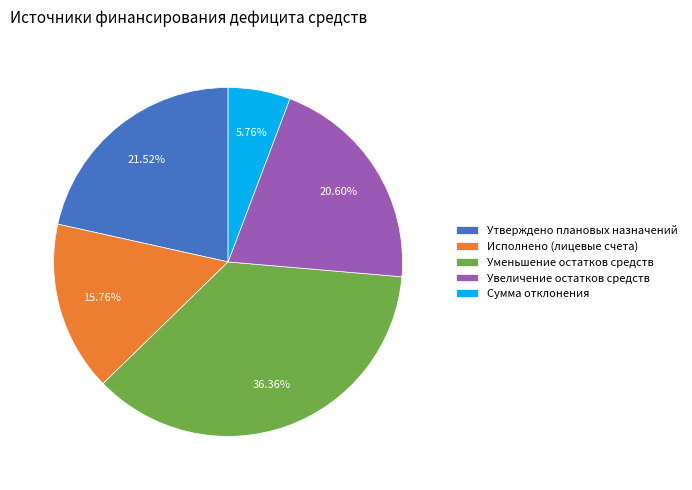

Rank the categories by value from highest to lowest.

Уменьшение остатков средств, Утверждено плановых назначений, Увеличение остатков средств, Исполнено (лицевые счета), Сумма отклонения